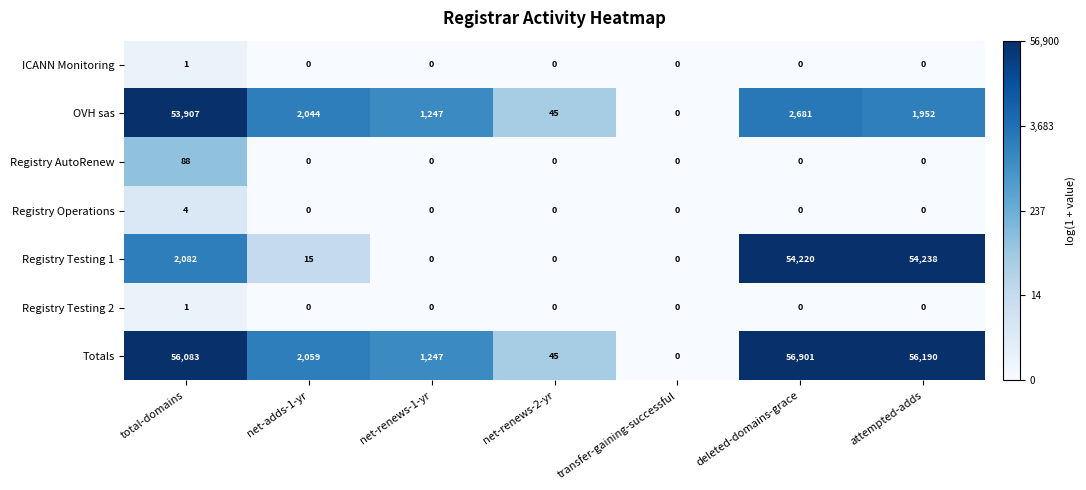

Which series has the largest total across all categories?

Totals